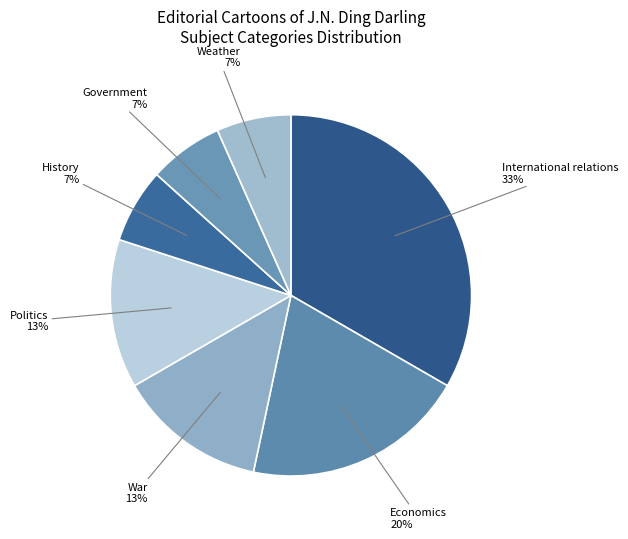

Is the sum of Economics and Weather greater than half?

No